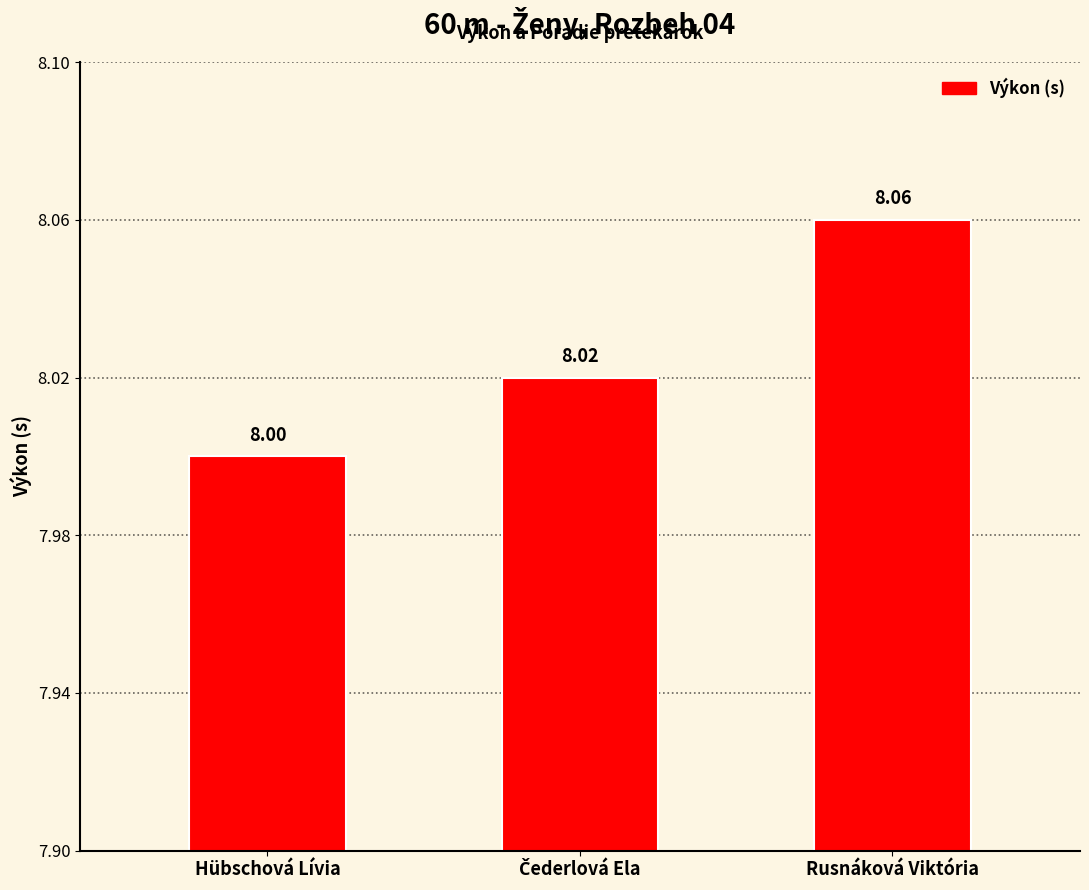

Reading right to left, what are all the values shown in this chart?

8.1	8.0	8.0